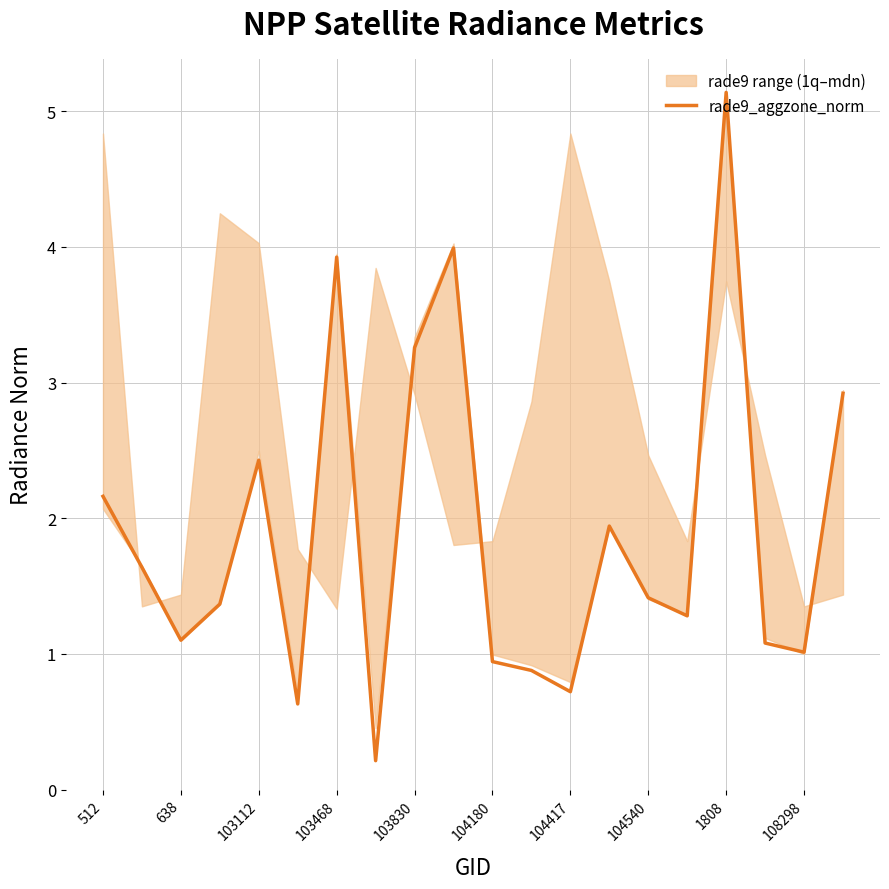

What is the maximum value shown in the chart?

5.1